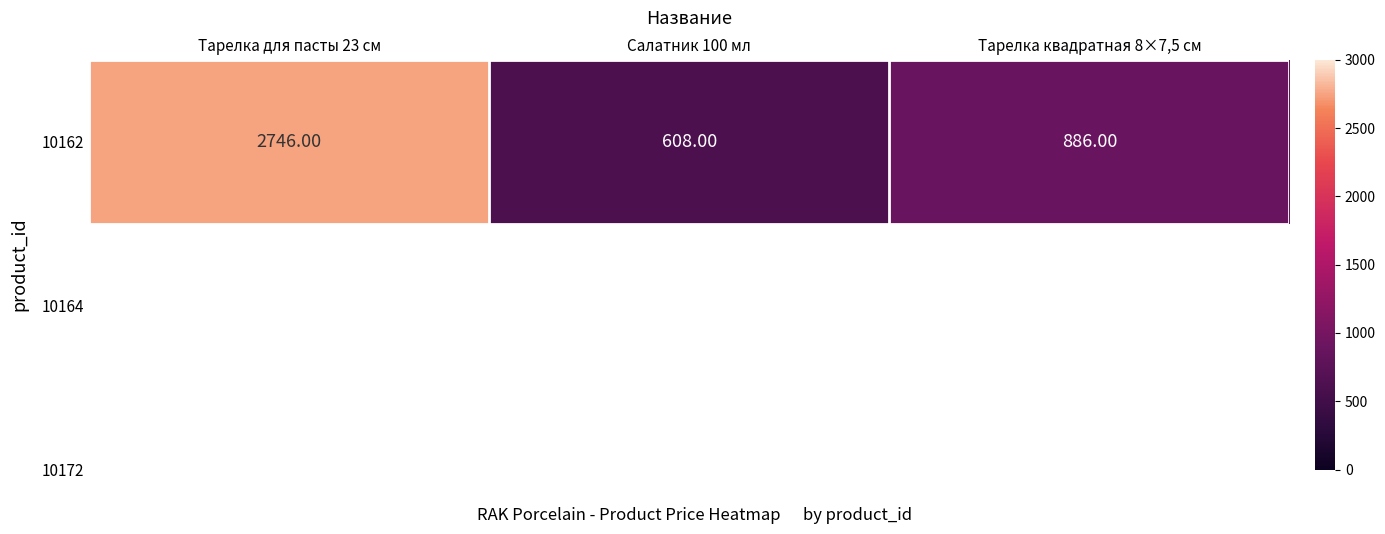

Reading left to right, list all the values displayed in this chart.

2746	608	886